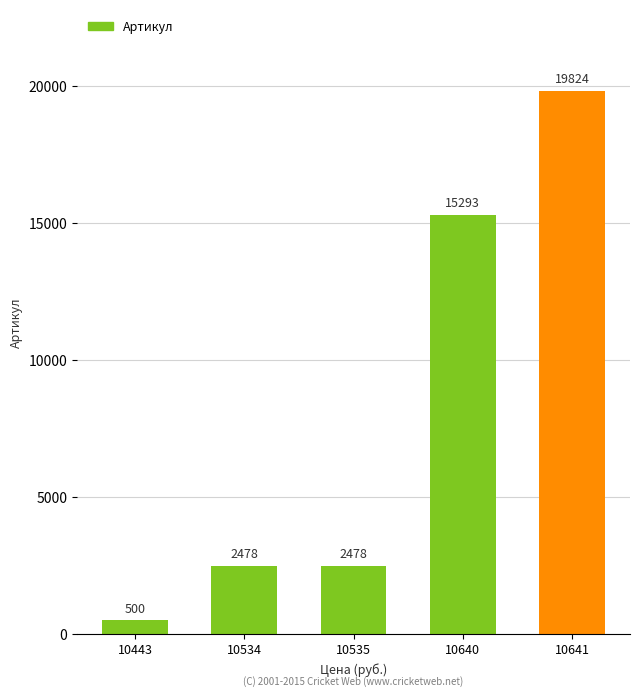

At which category does the chart reach its minimum across all series?

10443